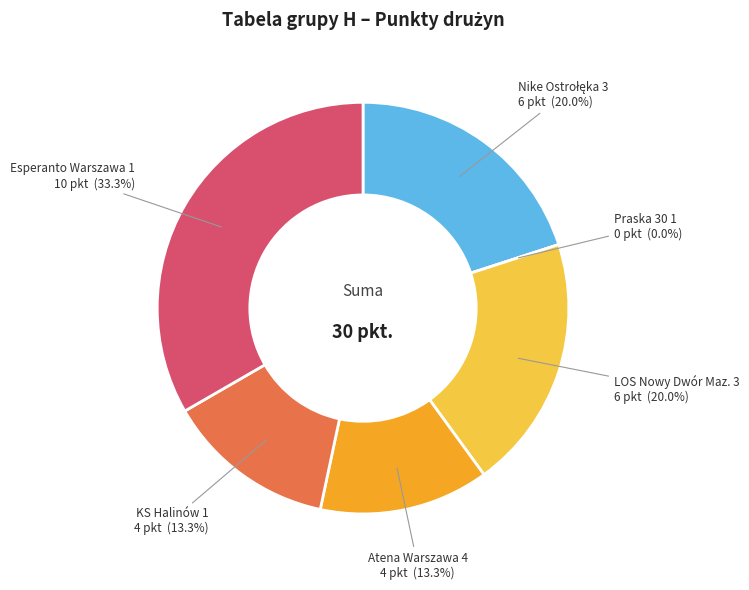

Count the number of slices in the pie.

6